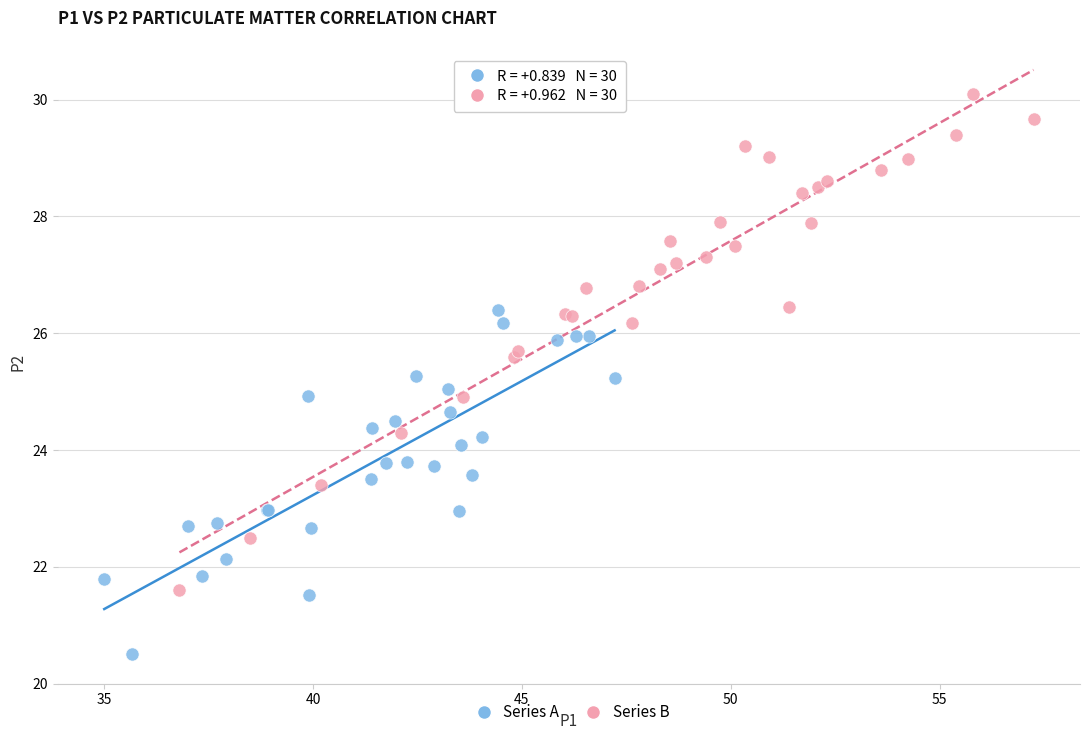

Which series contains the highest Y value?

Series B